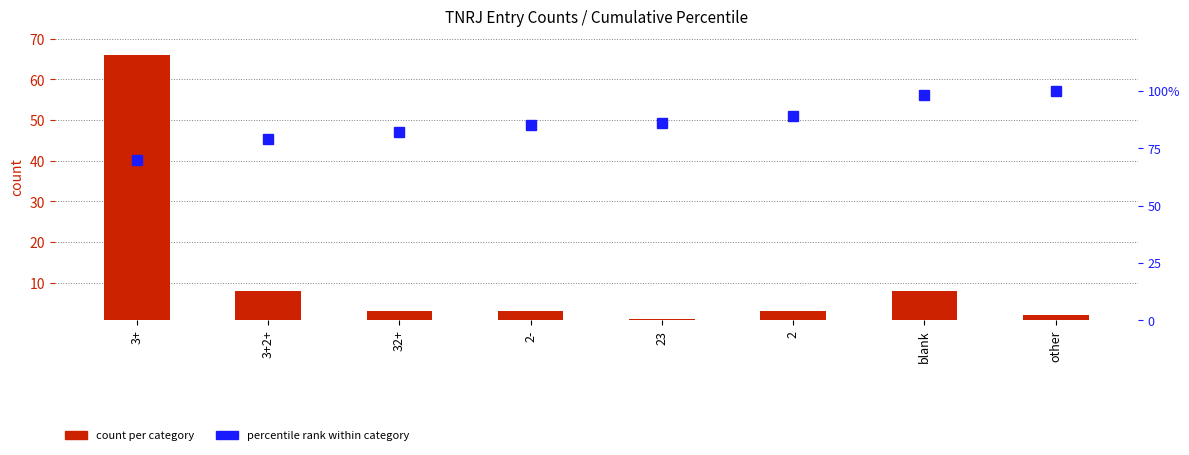

At which category does the chart reach its peak across all series?

other